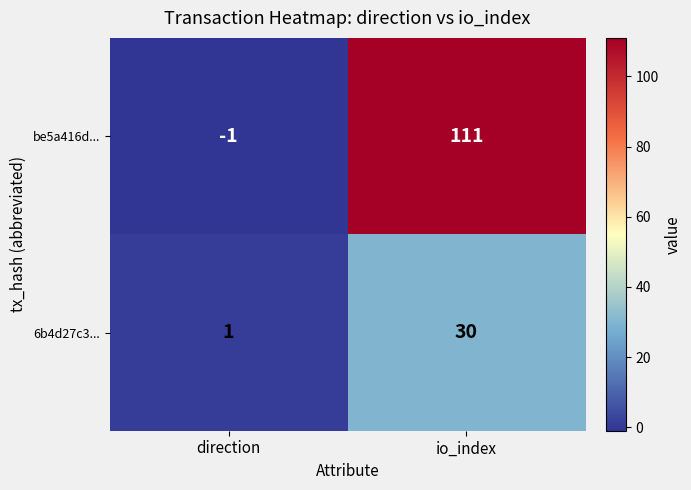

Which series has the widest spread of values?

be5a416d...